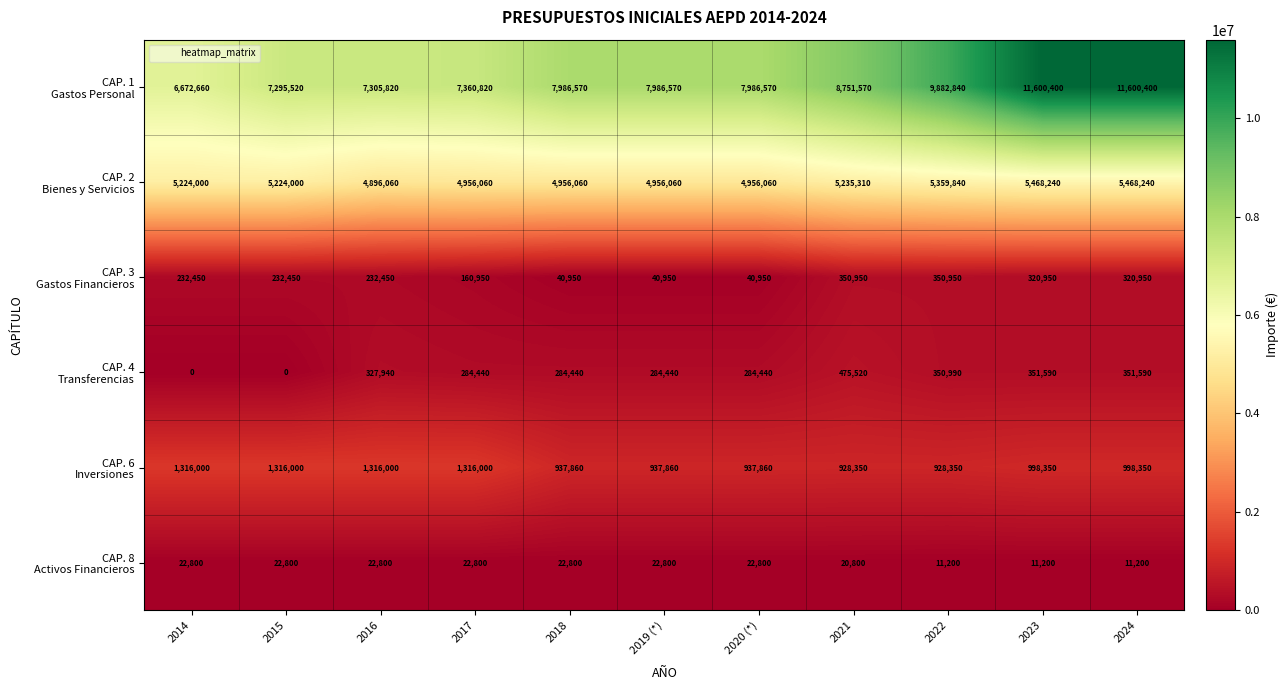

What is the total value across all series at 2020 (*)?

14228680